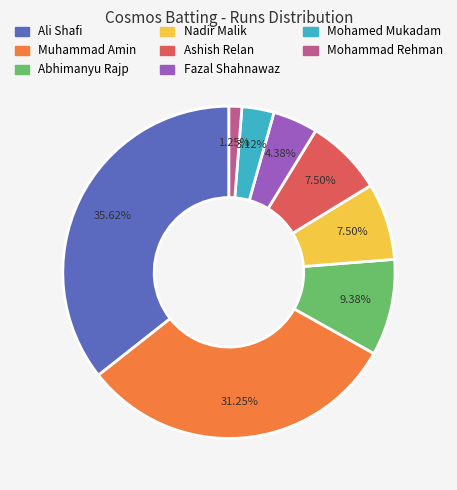

Is there a majority slice in this chart?

No